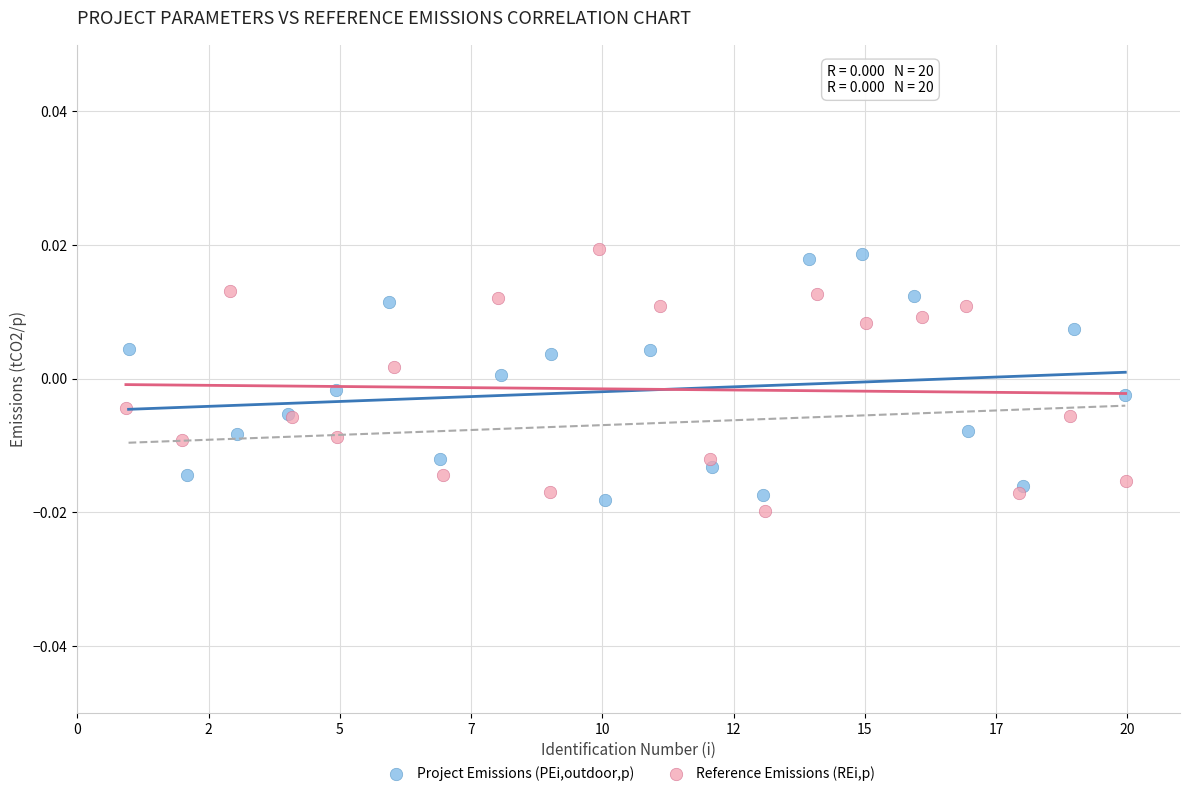

What are all the series names shown in the legend?

Project Emissions (PEi,outdoor,p), Reference Emissions (REi,p)